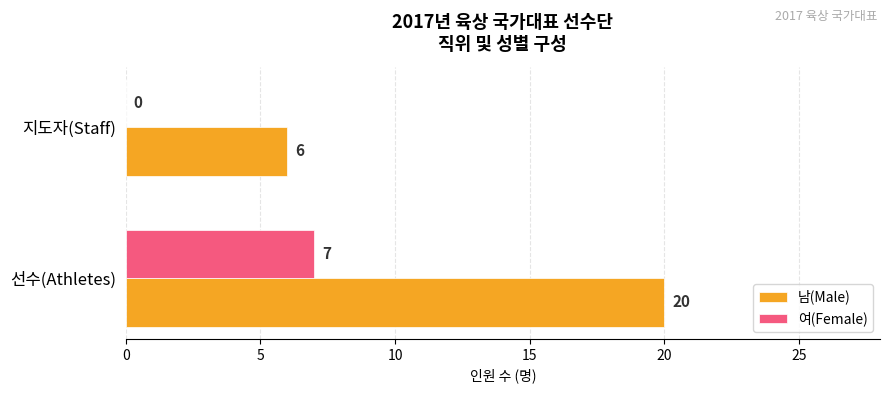

How many categories are shown in the chart?

2